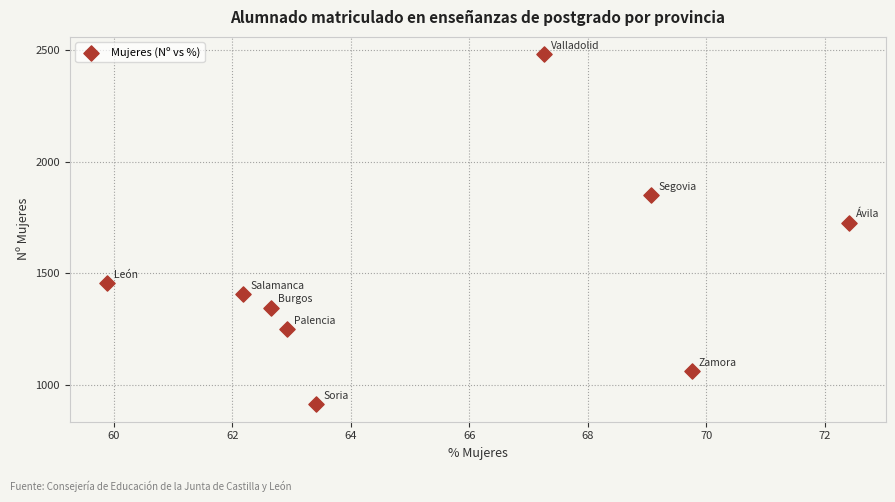

What Y value in the scatter plot is closest to 1696?

1727